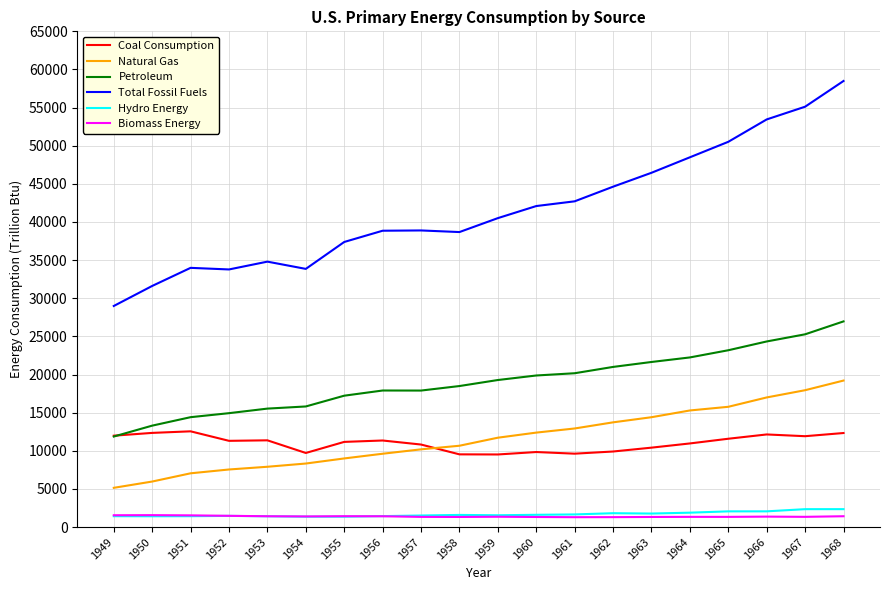

What is the maximum value for Petroleum?

26966.4